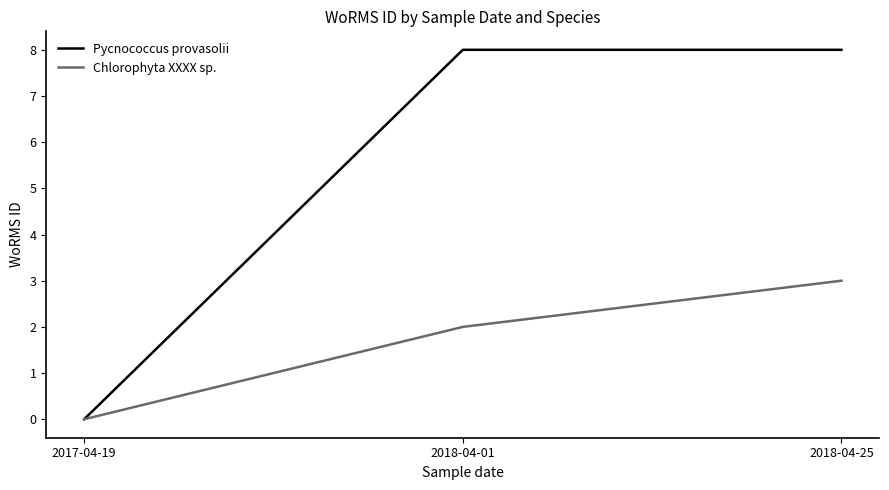

How many values in Chlorophyta XXXX sp. are above zero?

2